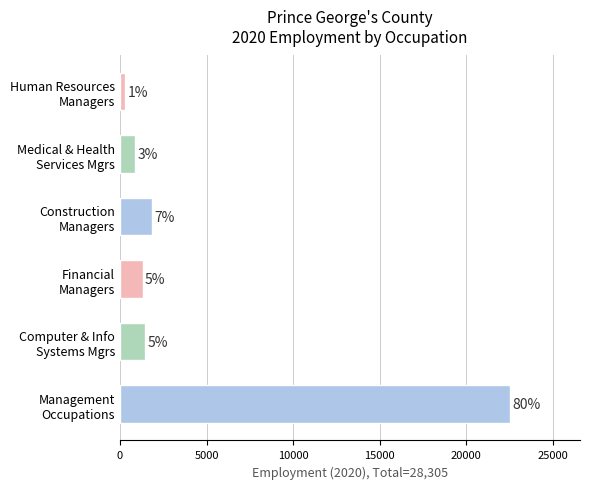

What is the minimum value shown in the chart?

280